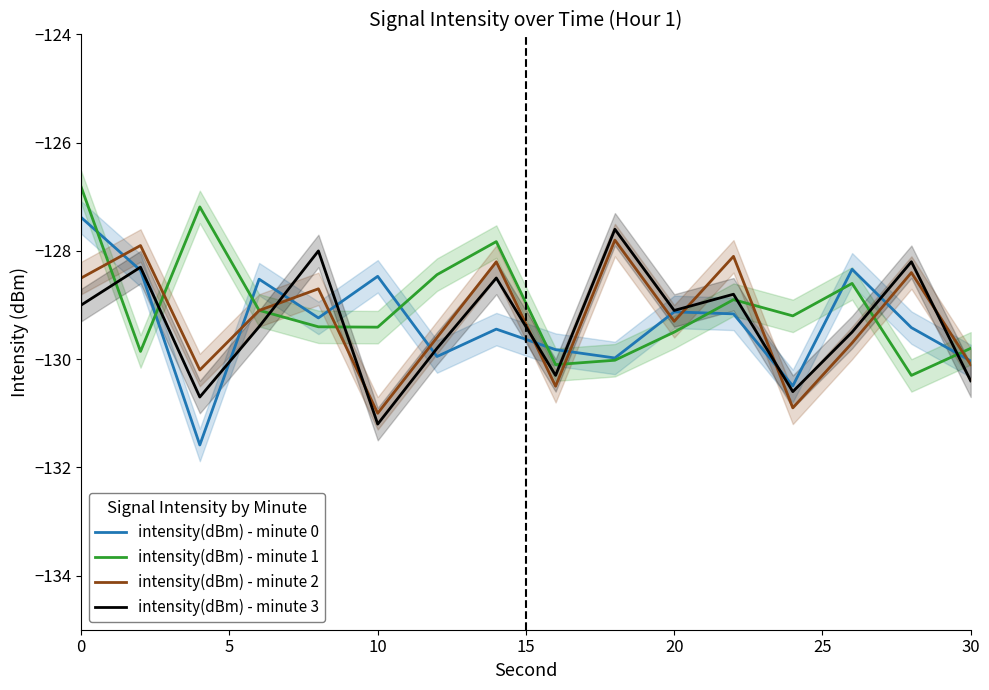

Is this an area chart (filled region under the line)?

No